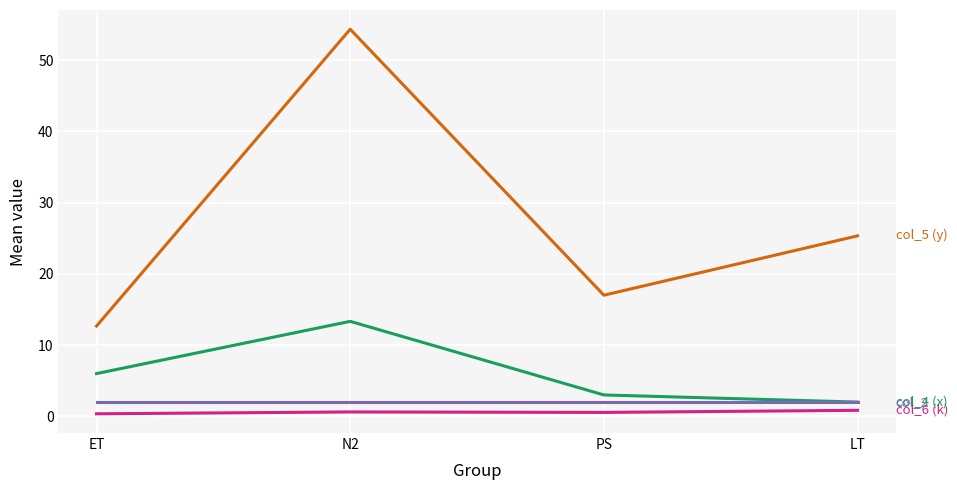

What is the greatest value displayed?

54.3